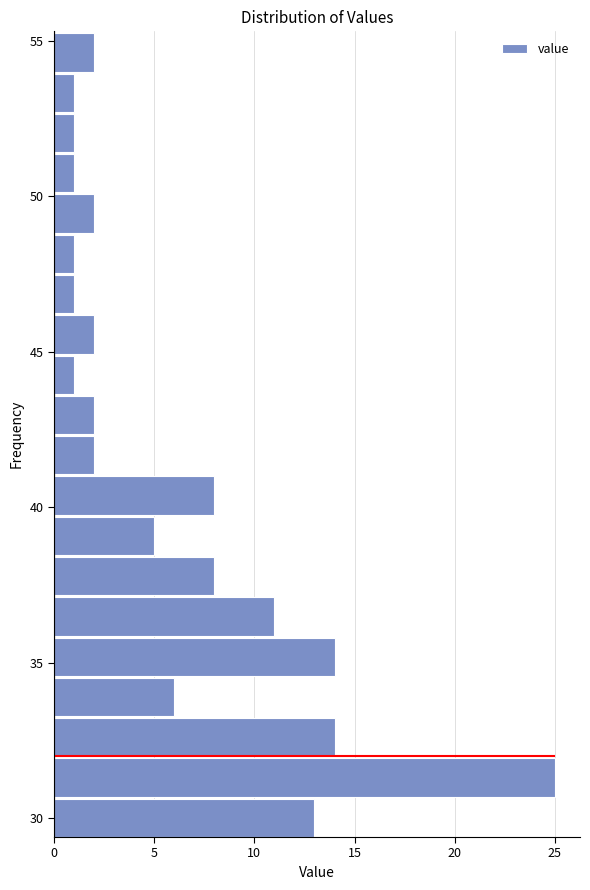

Read against the y-axis, roughly where is the centre of the longest bar?

31.5